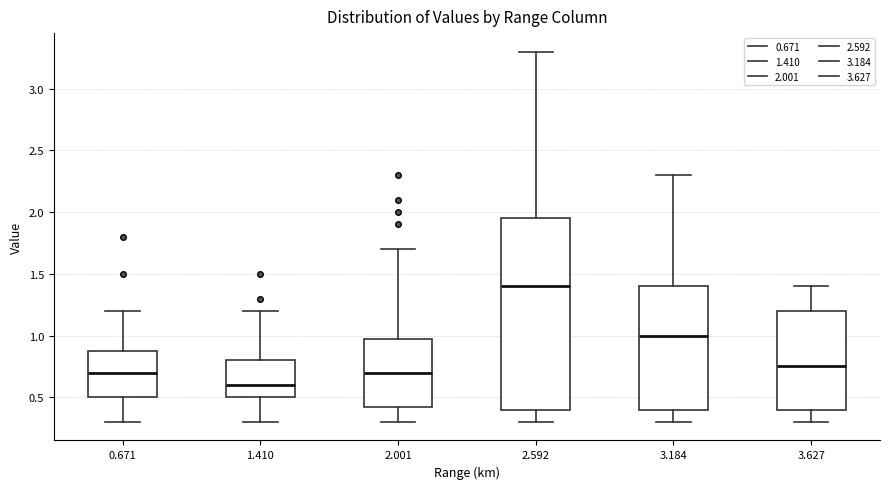

Which box has the highest median line?

2.592